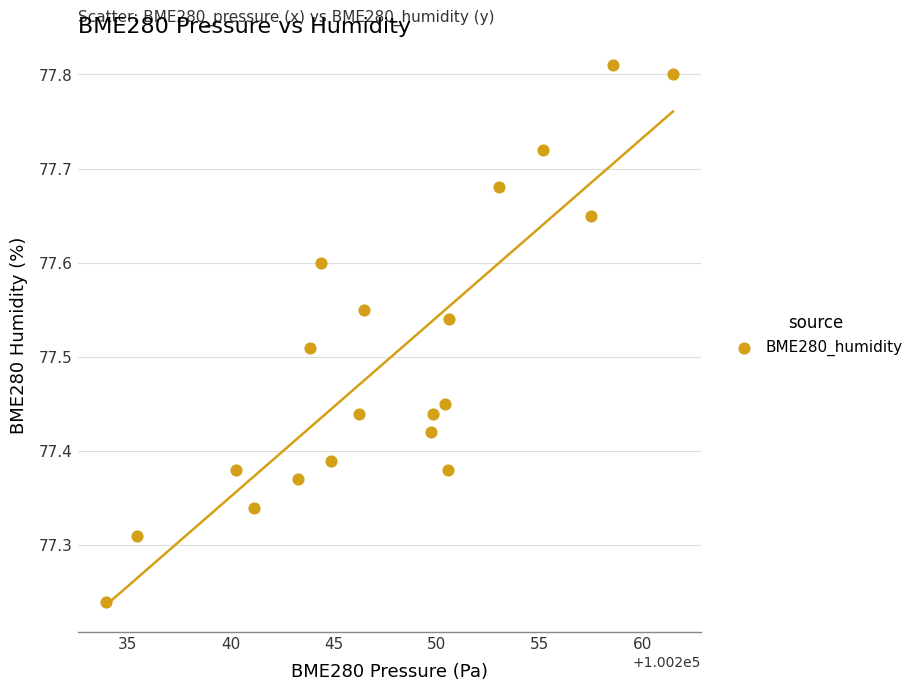

What is the range of Y values (max minus min)?

0.6